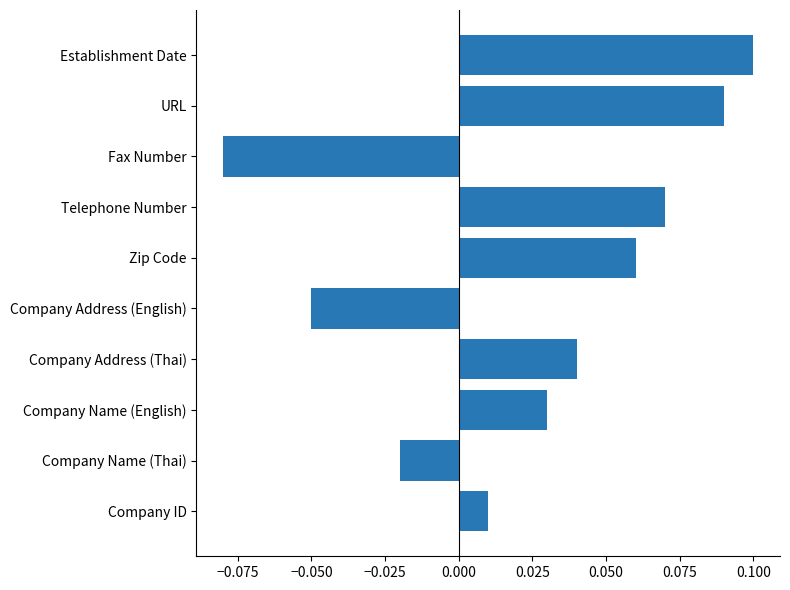

How many values are below zero?

3